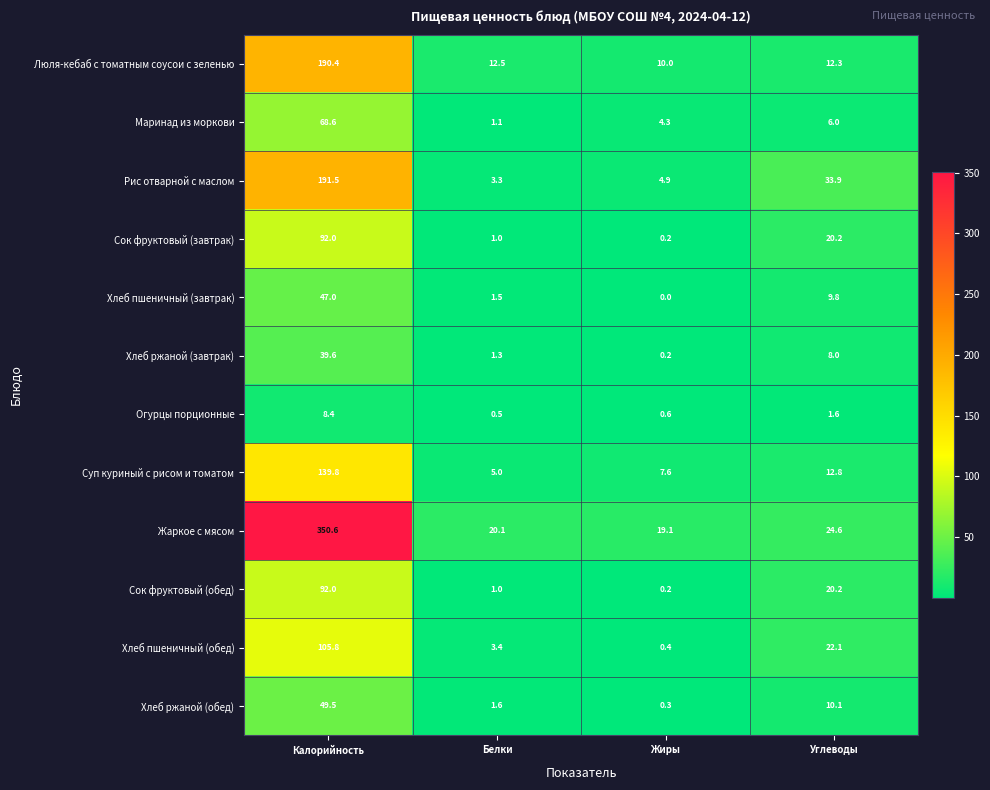

Where does the Хлеб ржаной (обед) series first go above 10?

Калорийность